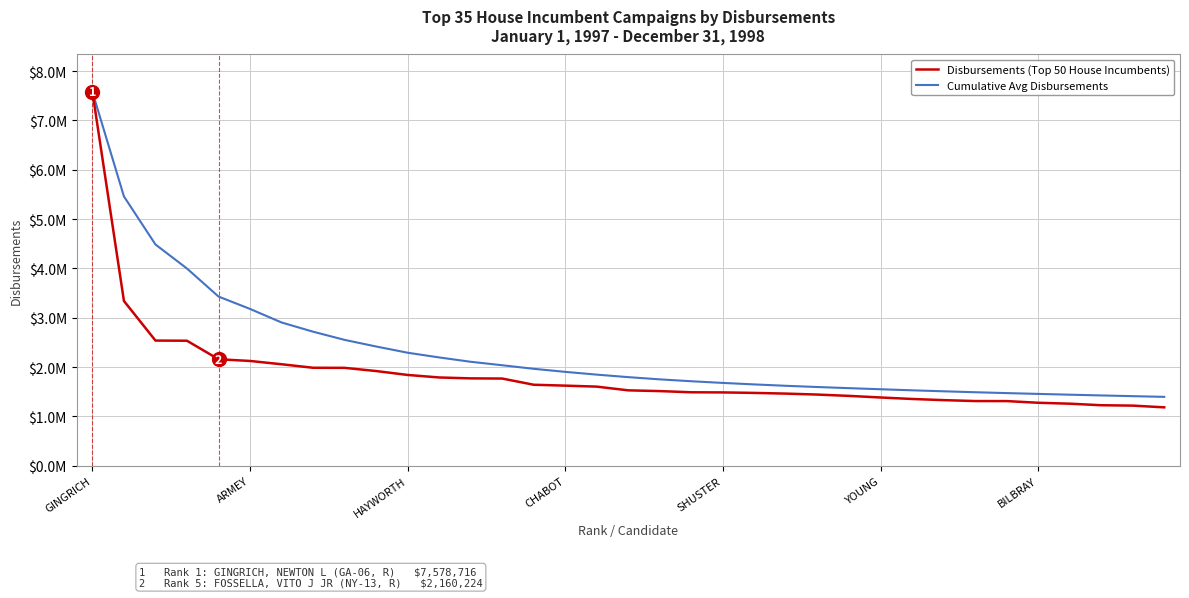

What are all the series names shown in the legend?

Disbursements (Top 50 House Incumbents), Cumulative Avg Disbursements